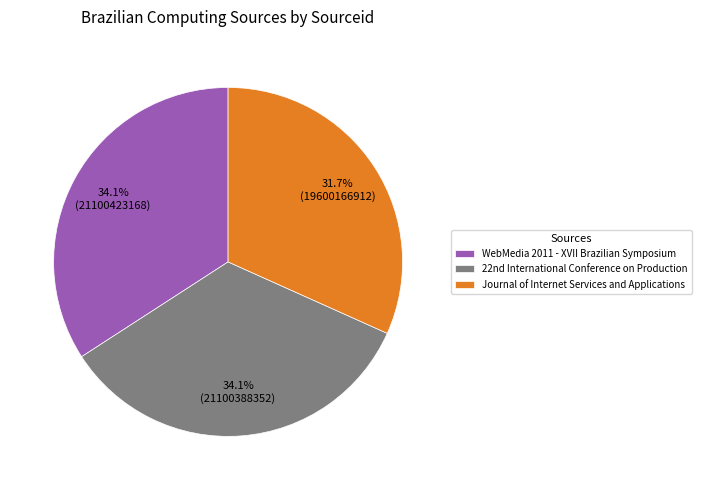

Which slice is the smallest?

Journal of Internet Services and Applications